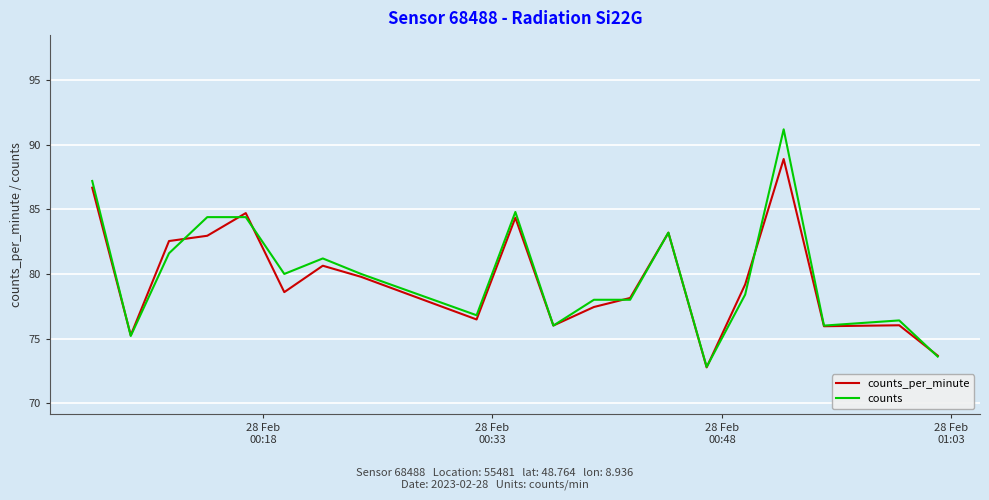

List the series in order of their peak value, lowest first.

counts_per_minute, counts